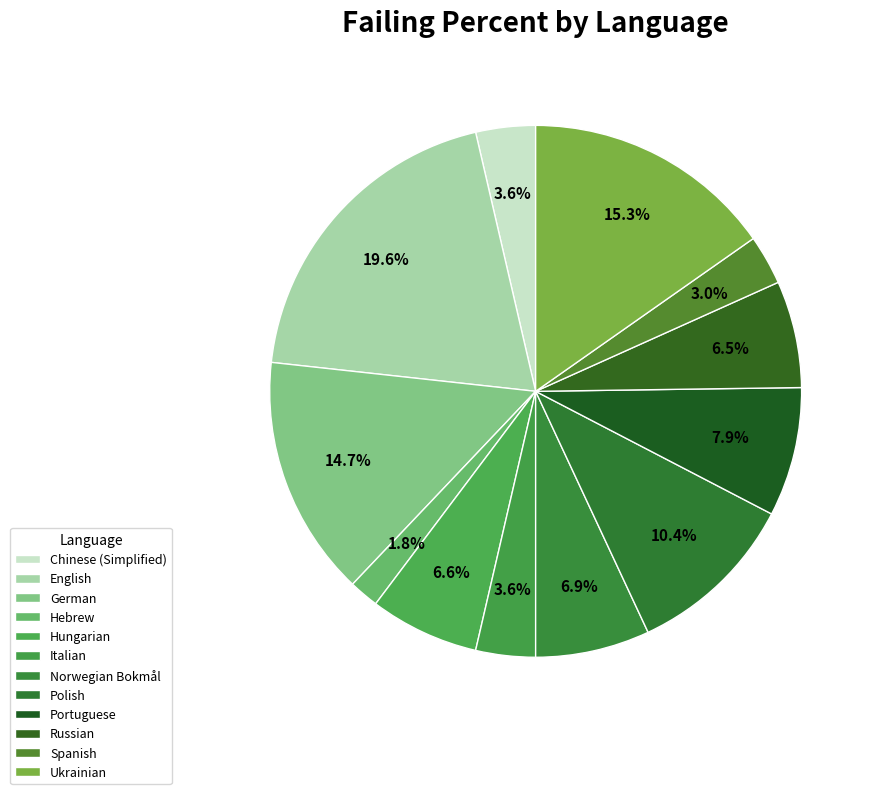

Count the number of slices in the pie.

12